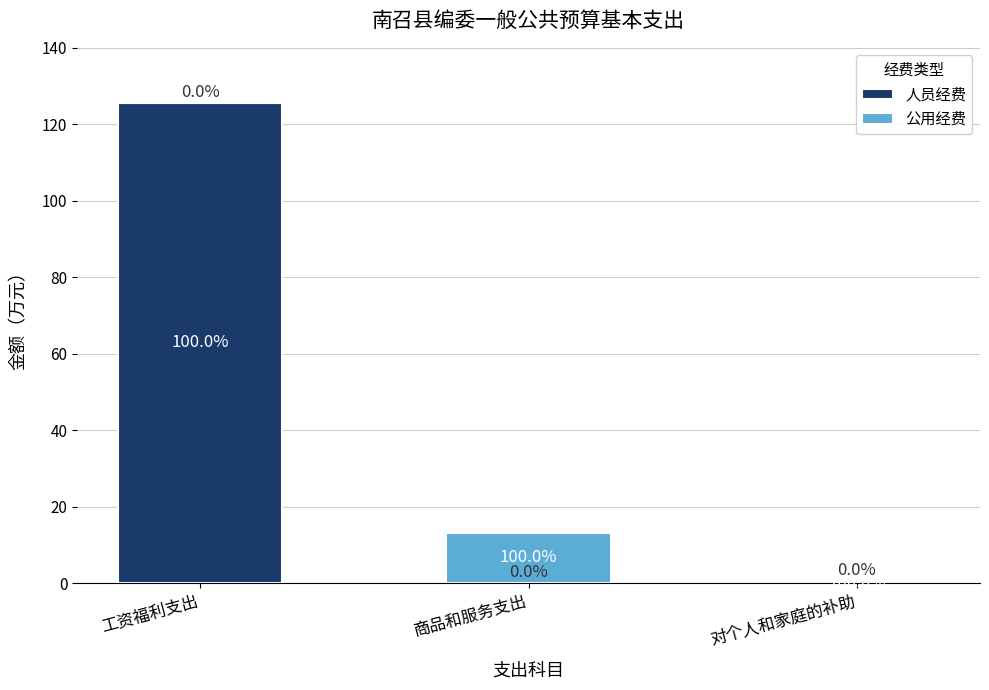

The value of 人员经费 at 工资福利支出 is 197.1. True or false?

False